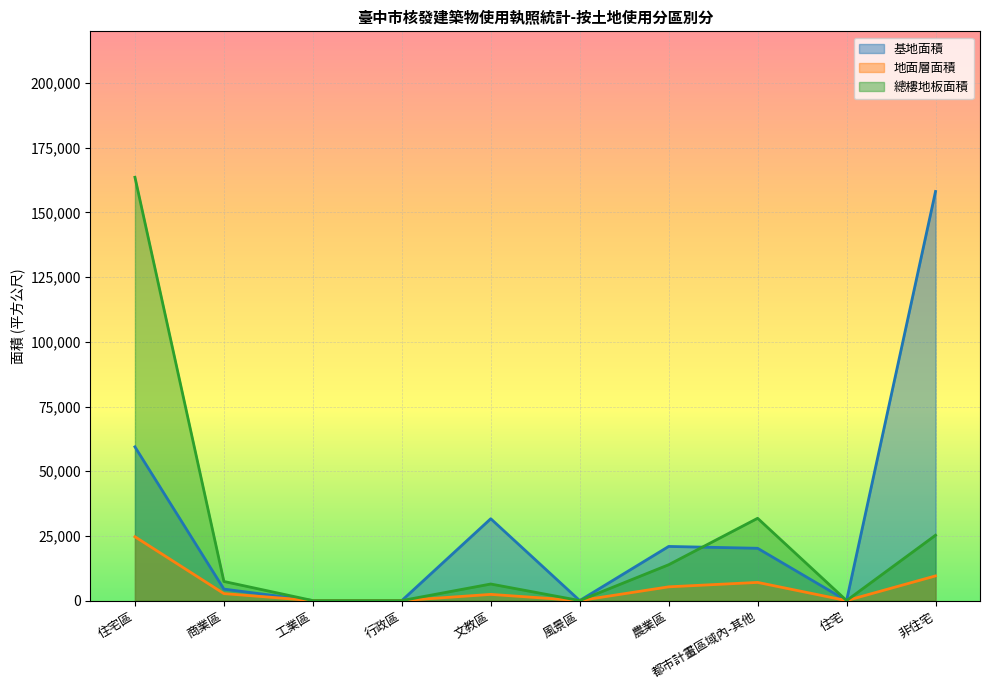

What is the label of the 6th point from the left?

風景區